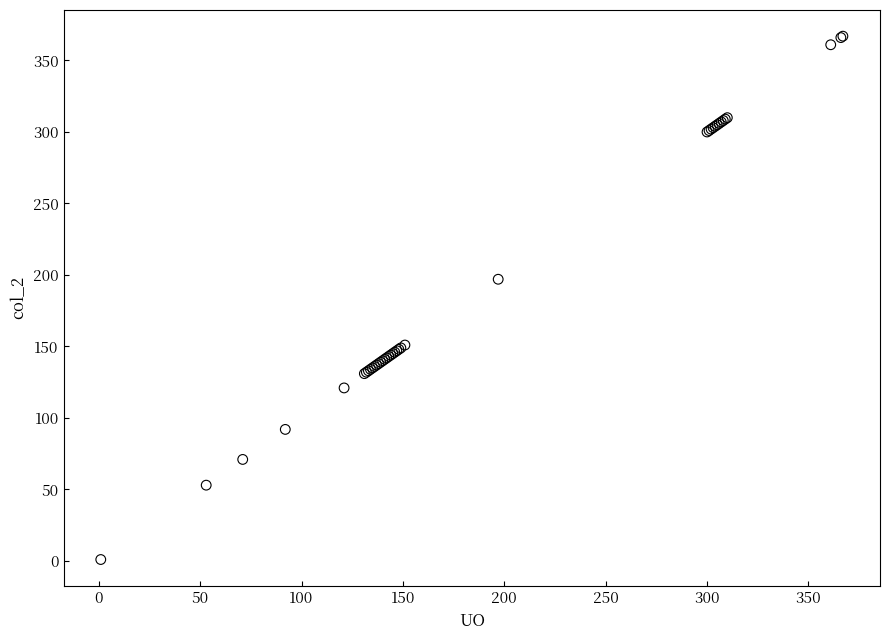

What Y value in the scatter plot is closest to 184?

197